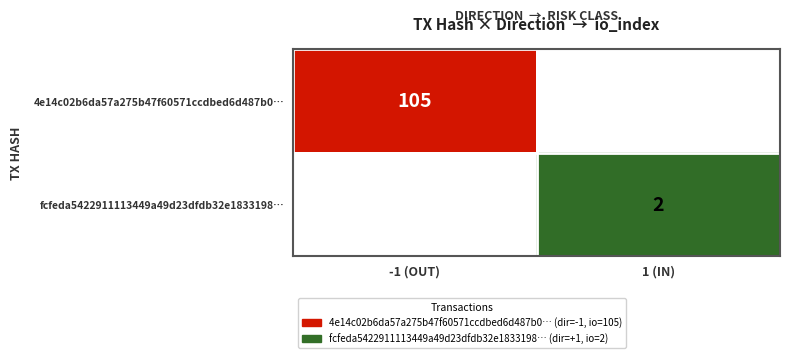

The value of 4e14c02b6da57a275b47f60571ccdbed6d487b0… at -1 (OUT) is 157. True or false?

False